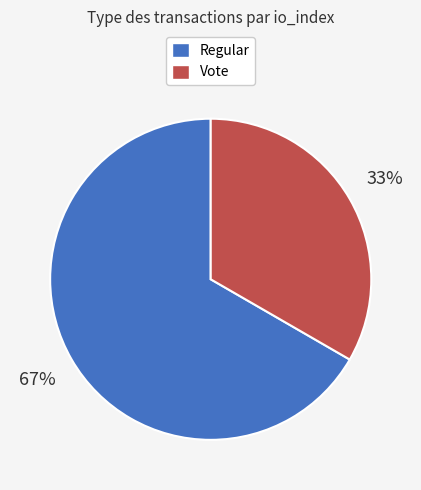

Is there any slice that represents more than half of the pie?

Yes